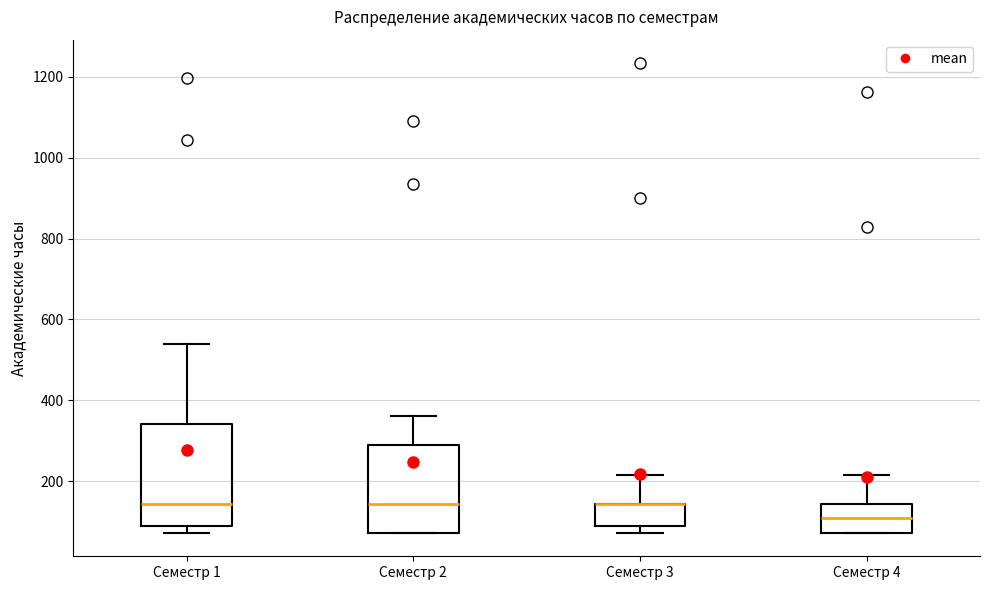

Where does the upper whisker of the box for Семестр 2 end on the y-axis? The values are not printed on the chart, so give them approximately, as read against the axis.

360